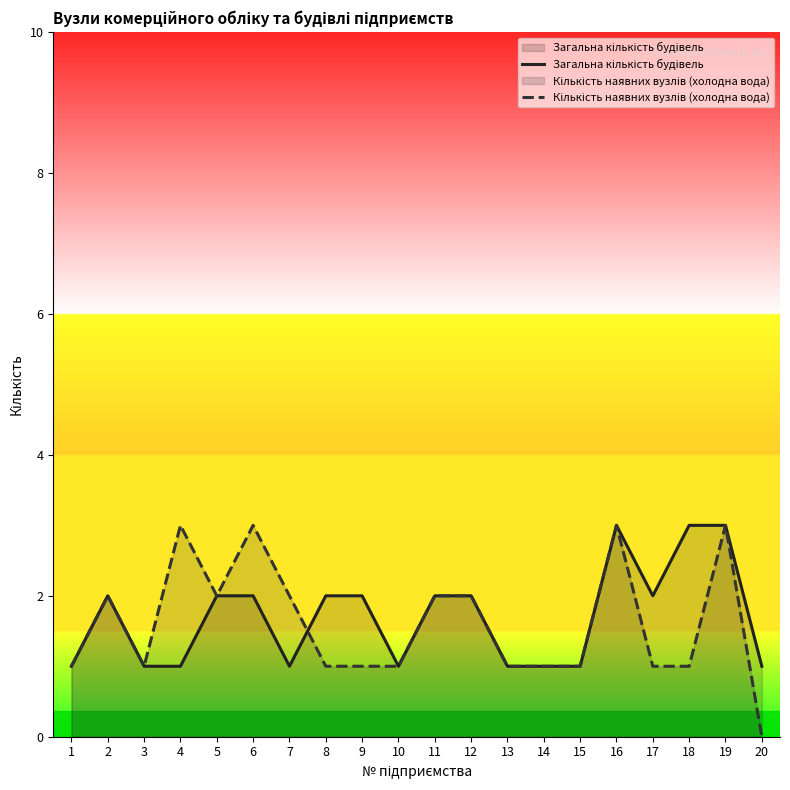

Does the chart have visible grid lines?

No